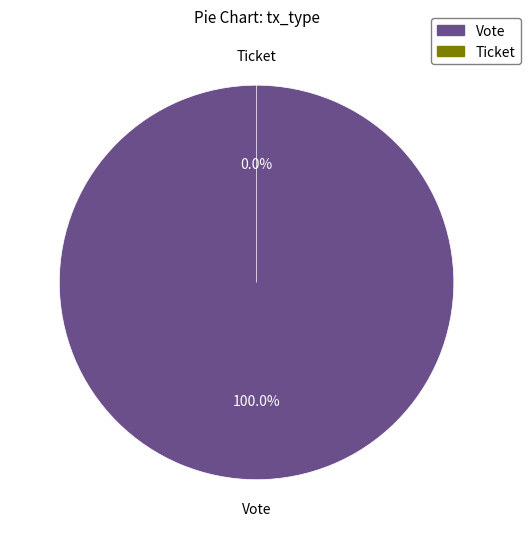

To the nearest percent, what is the average slice percentage?

50%